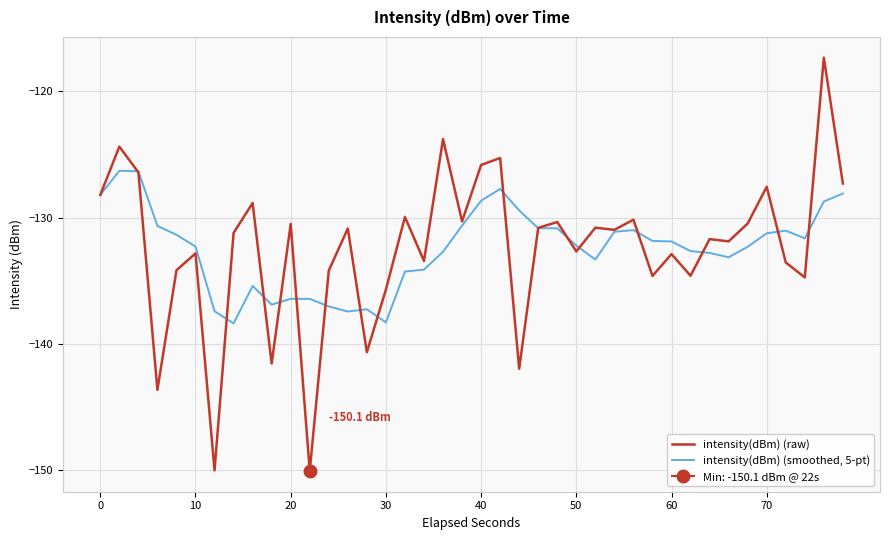

In intensity(dBm) (raw), how many points are higher than both neighbors (excluding endpoints)?

15